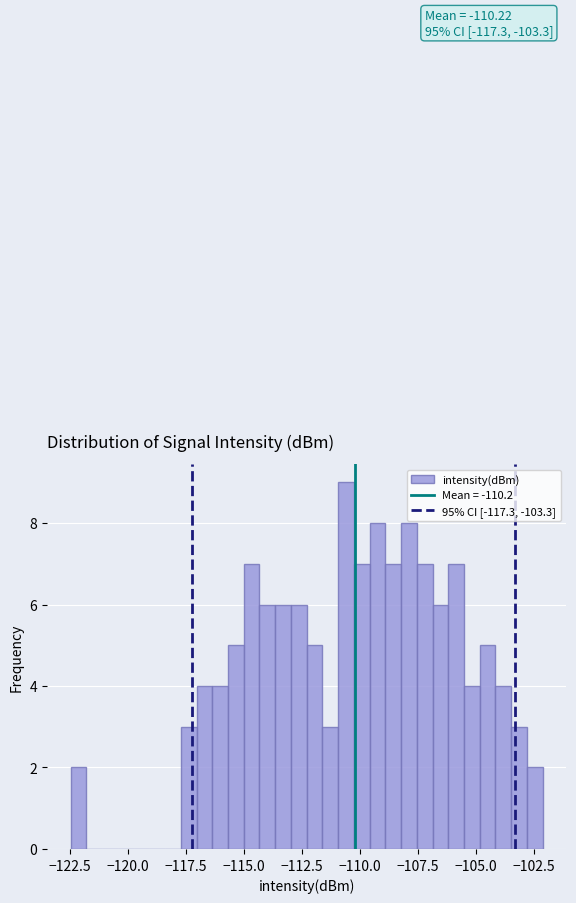

Around what value on the x-axis is the tallest bar? Give the approximate position of its centre, as read against the axis.

-110.5